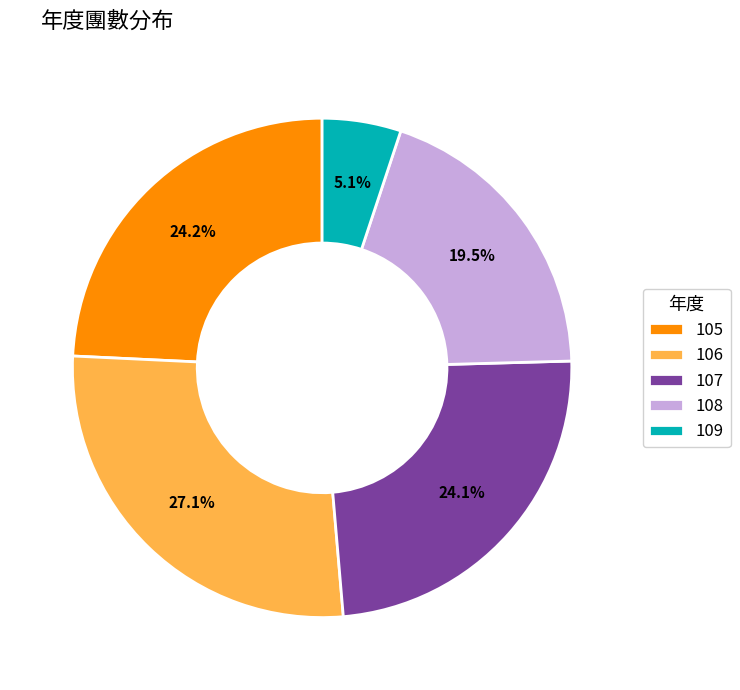

What is the smallest slice in the pie chart?

109